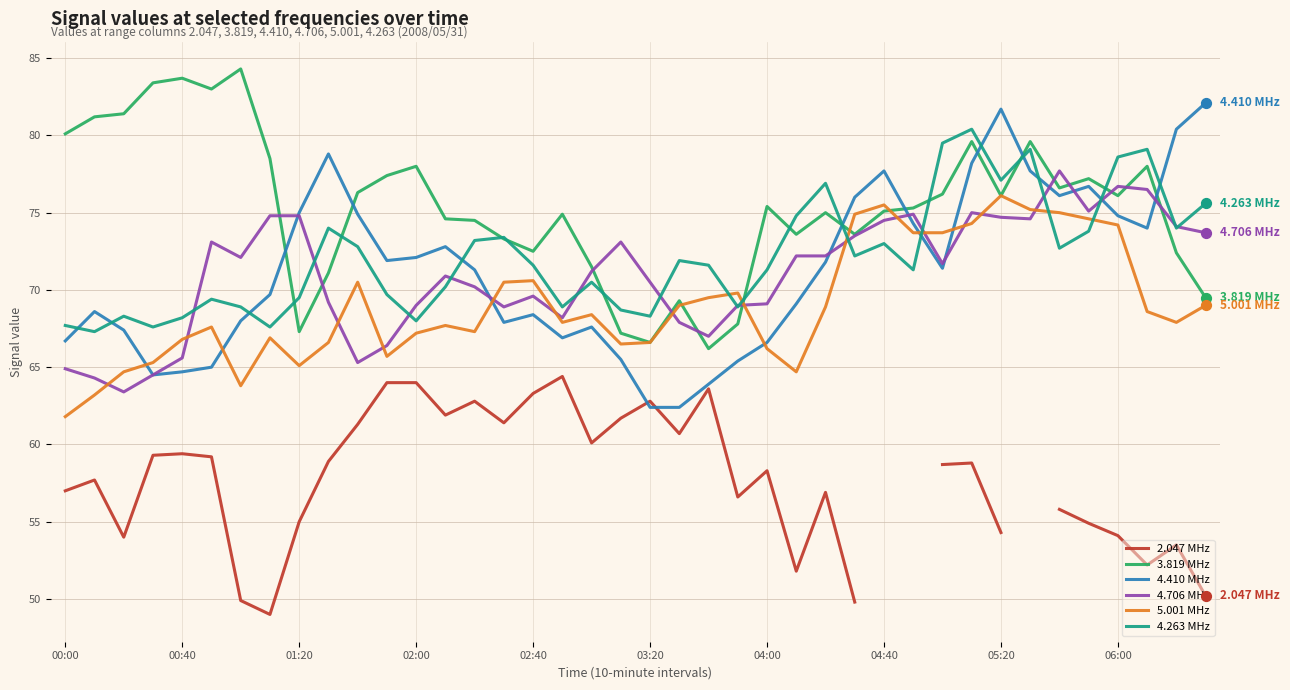

Which series reaches the minimum Y coordinate?

2.047 MHz